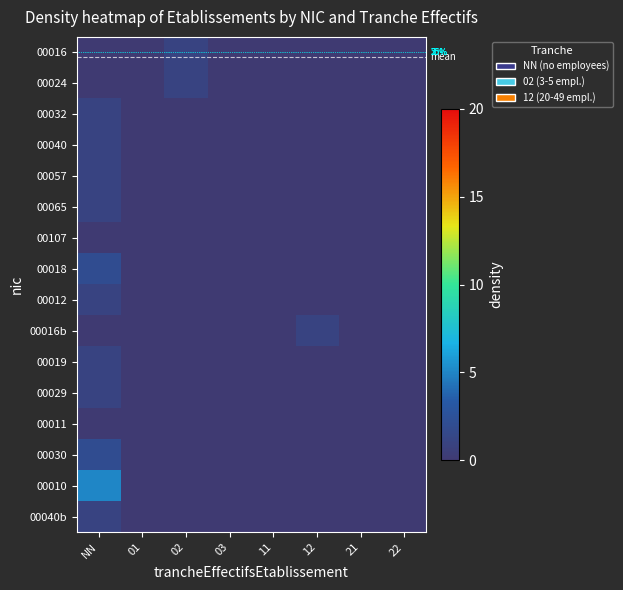

At which label is 00030 closest to 1?

NN